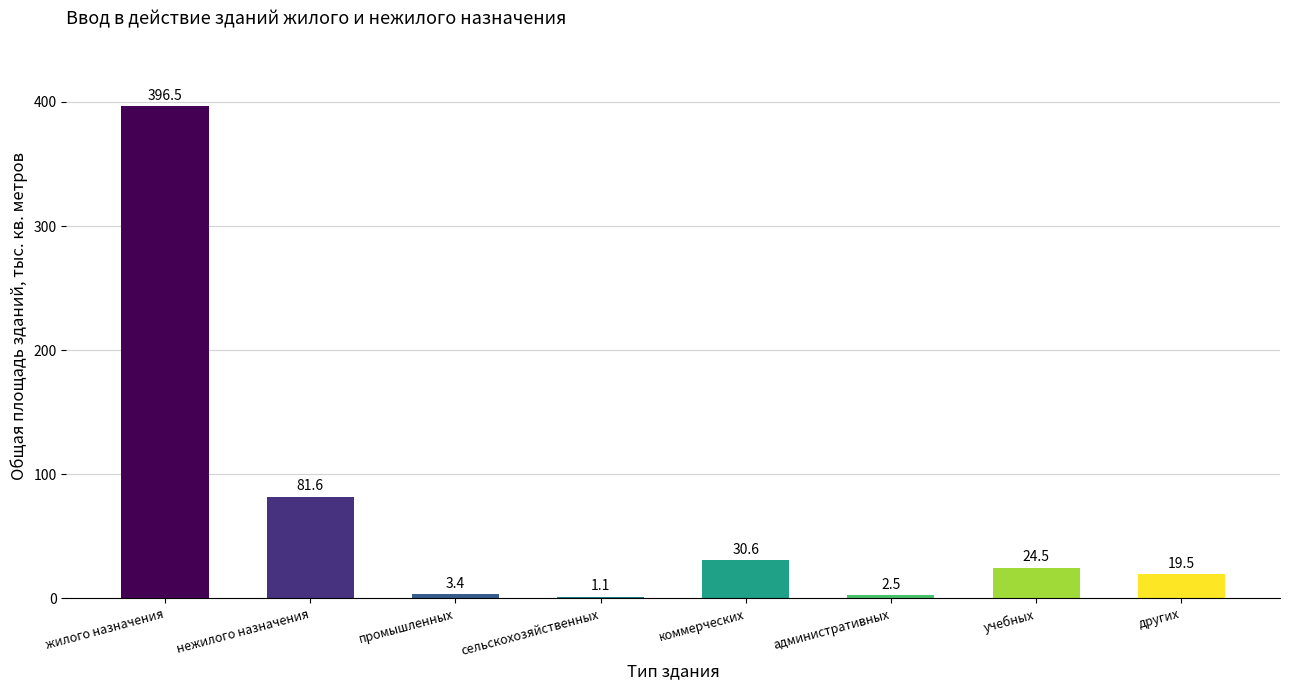

How many series are shown in this chart?

1